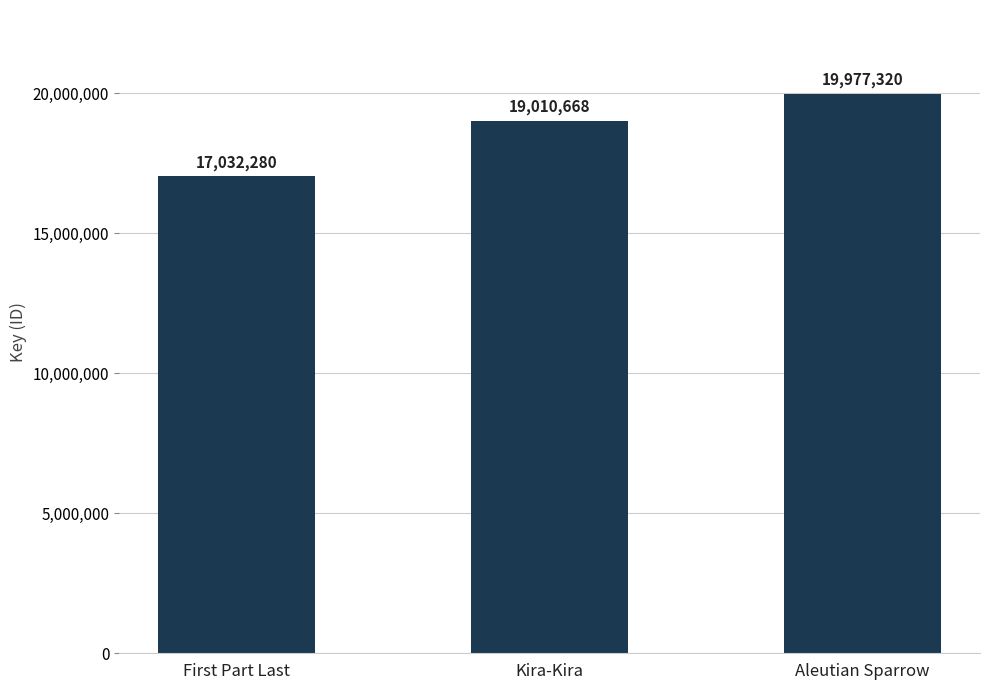

What is the change in value from Kira-Kira to Aleutian Sparrow?

+966652